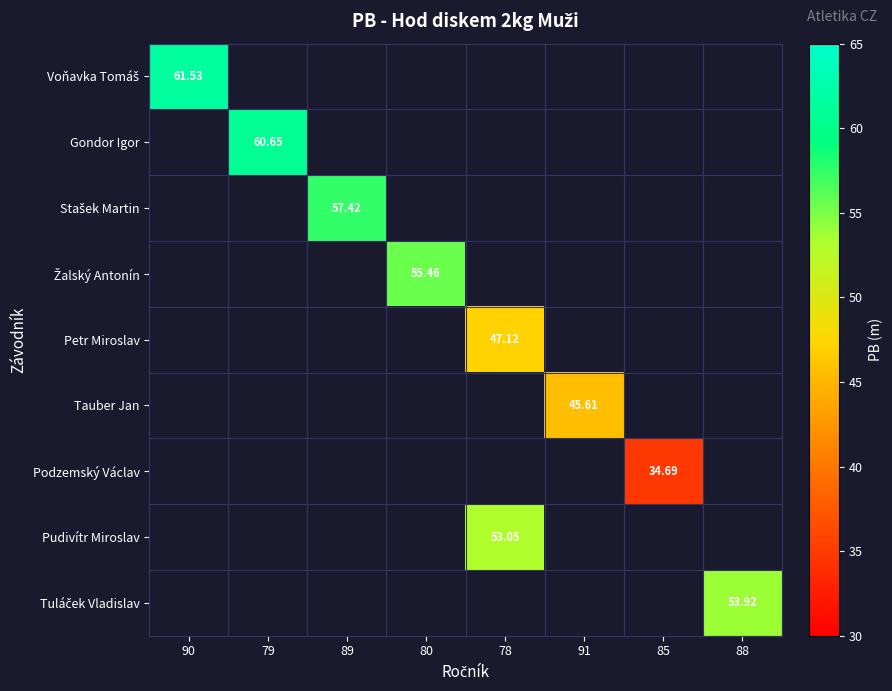

What is the maximum value shown in the chart?

61.5